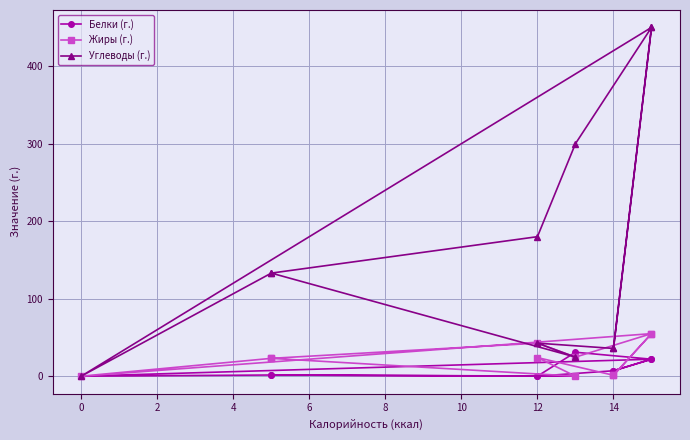

What is the difference between the second highest and second lowest values in the Белки (г.) series?

21.9